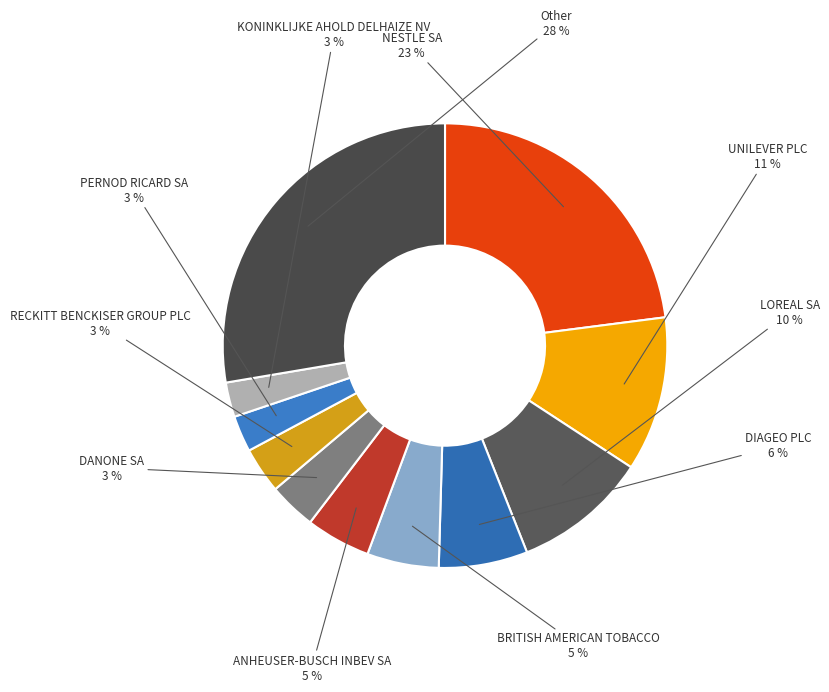

How many slices are in this pie chart?

11